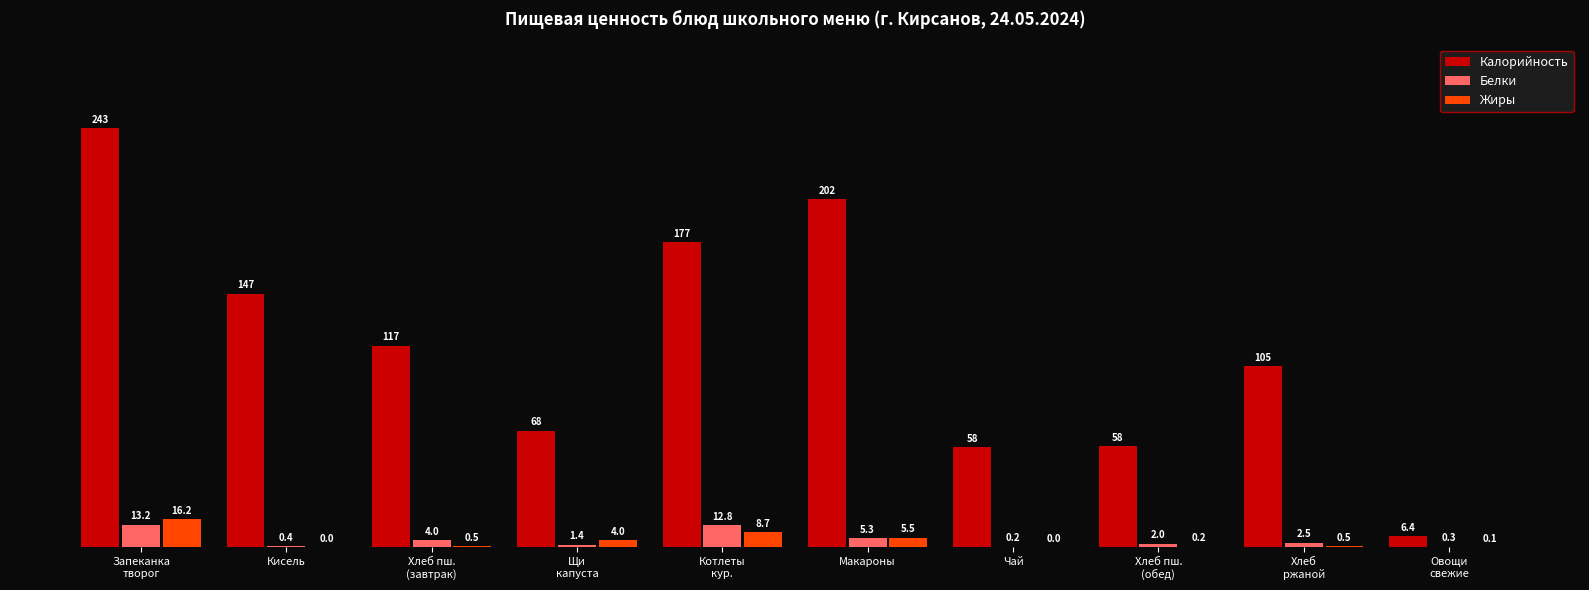

Which series has the largest total across all categories?

Калорийность